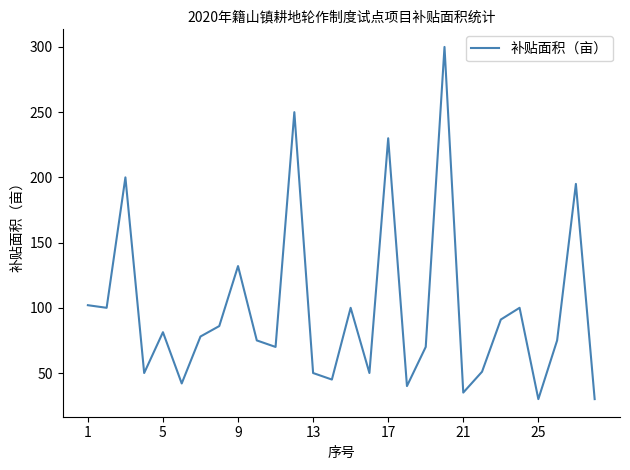

True or false: there are more than 2 points higher than both neighbors.

True